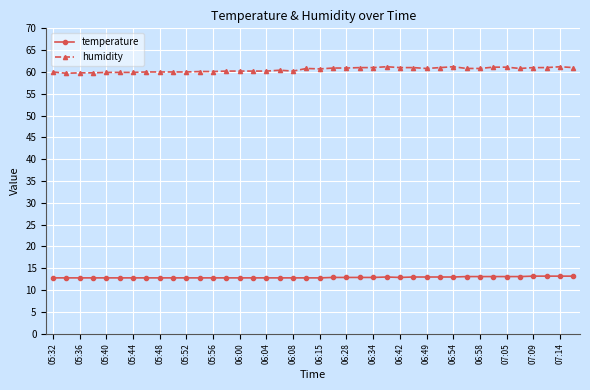

What is the sum of all temperature values?

516.6